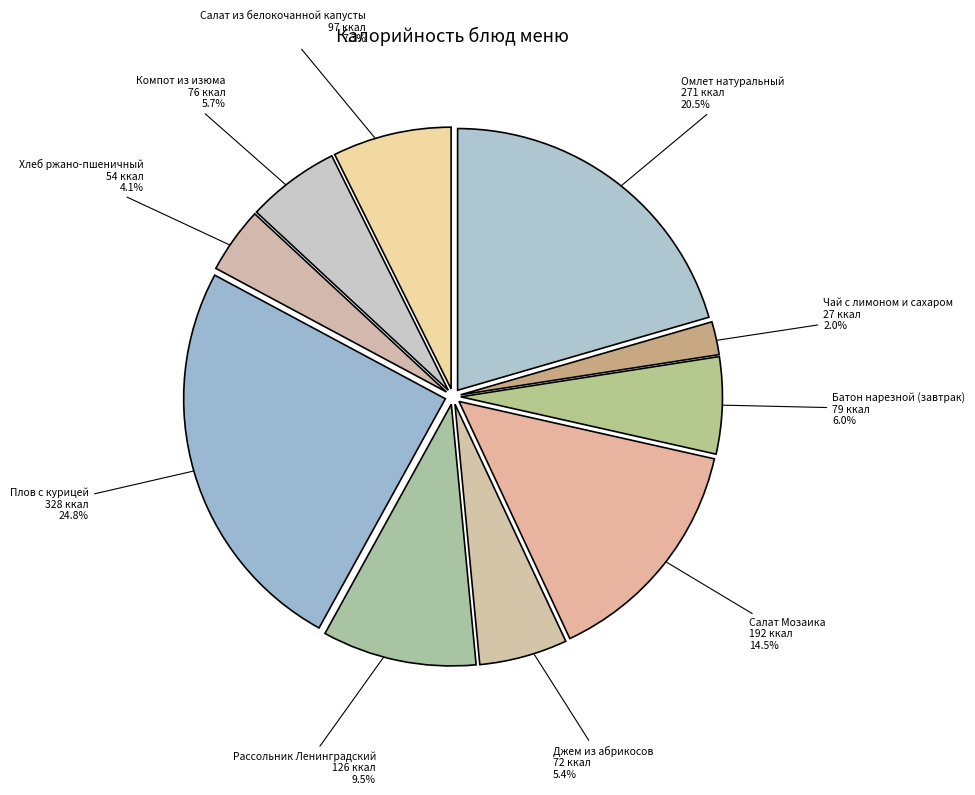

True or false: Батон нарезной (завтрак) accounts for 1% of the total.

False